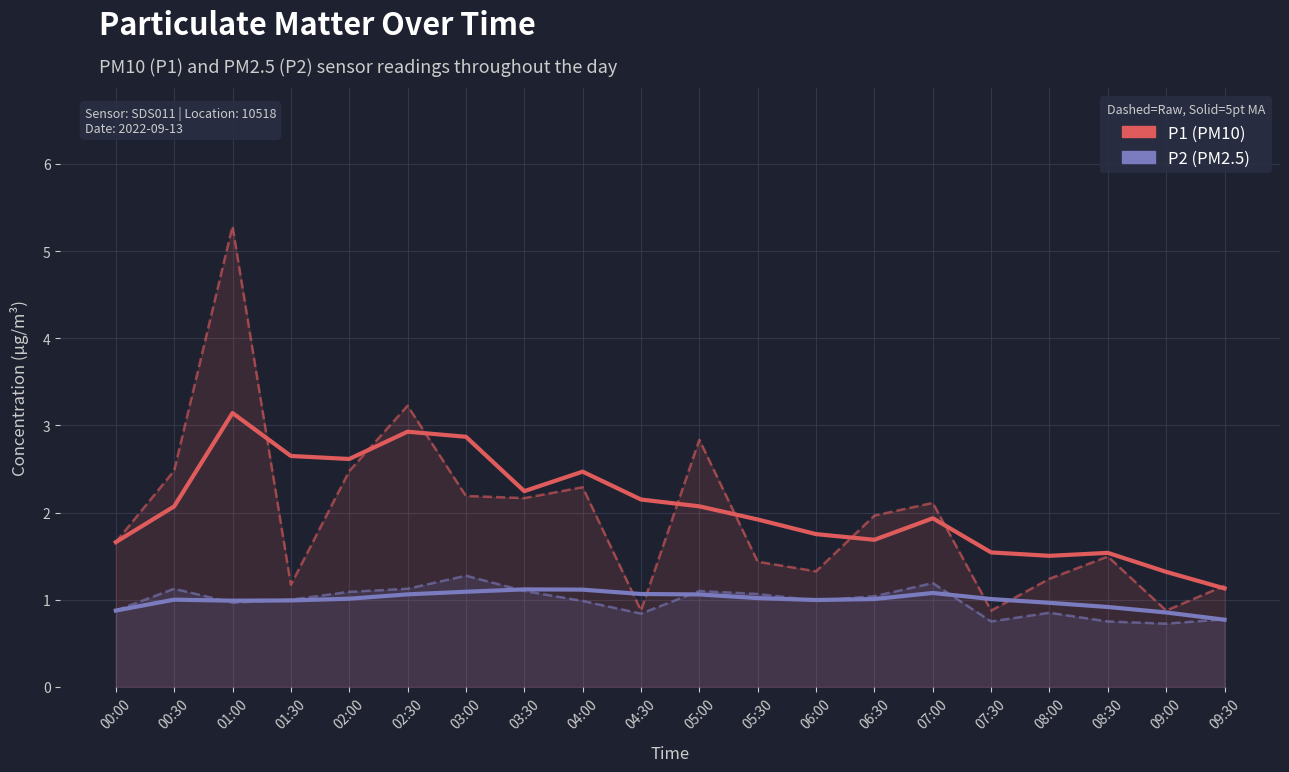

How many distinct data groups are displayed?

4